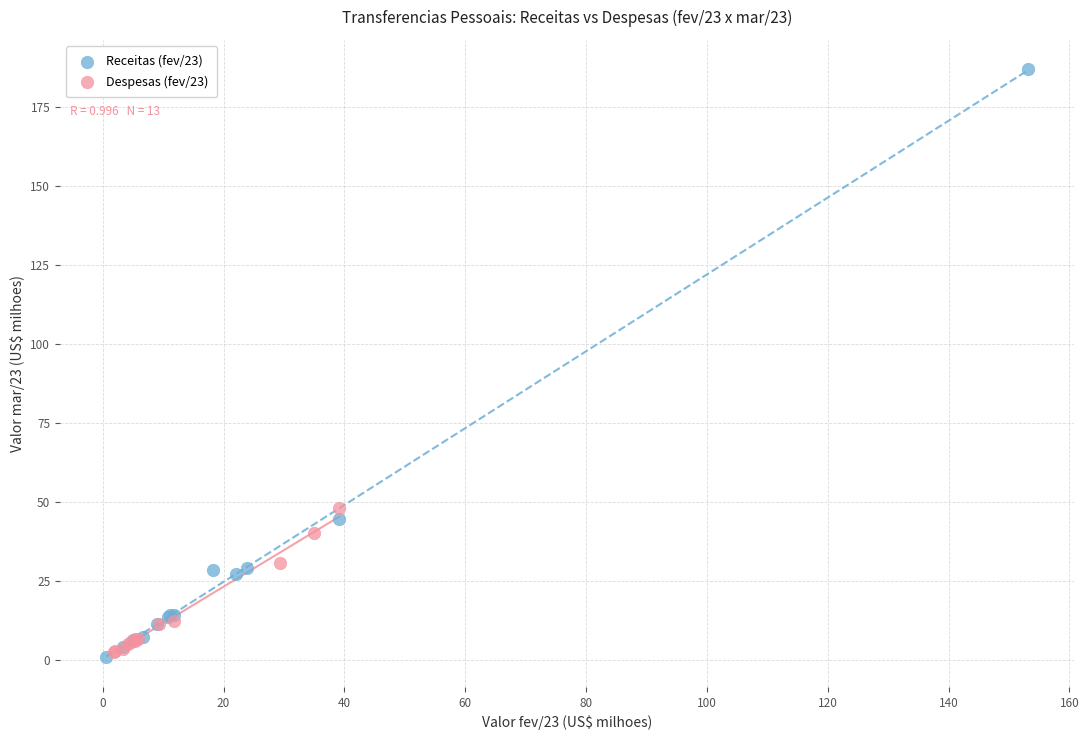

Which series has the widest spread of Y values?

Receitas (fev/23)